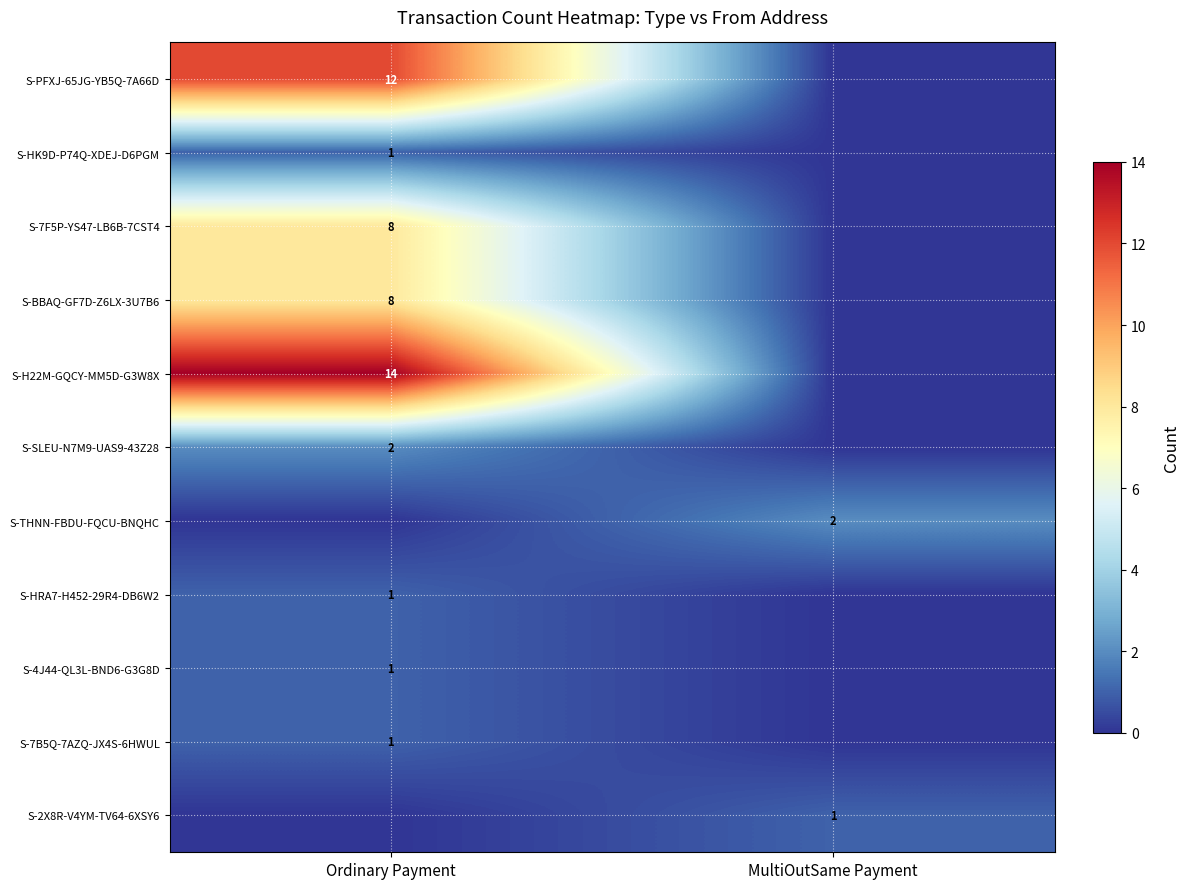

Is it true that S-4J44-QL3L-BND6-G3G8D equals 1 at Ordinary Payment?

True